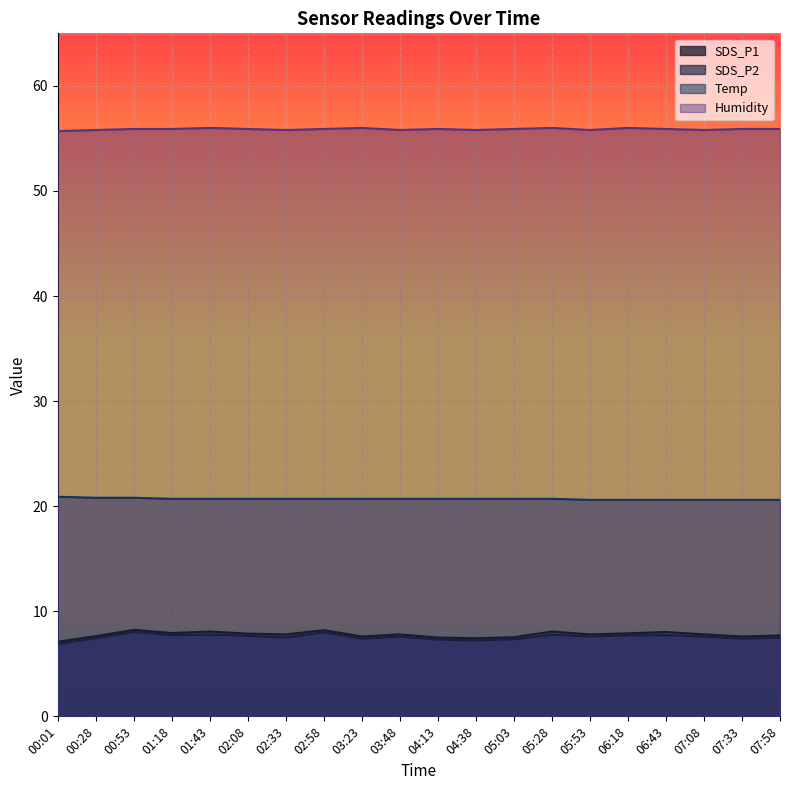

What is the maximum value for SDS_P2?

8.0